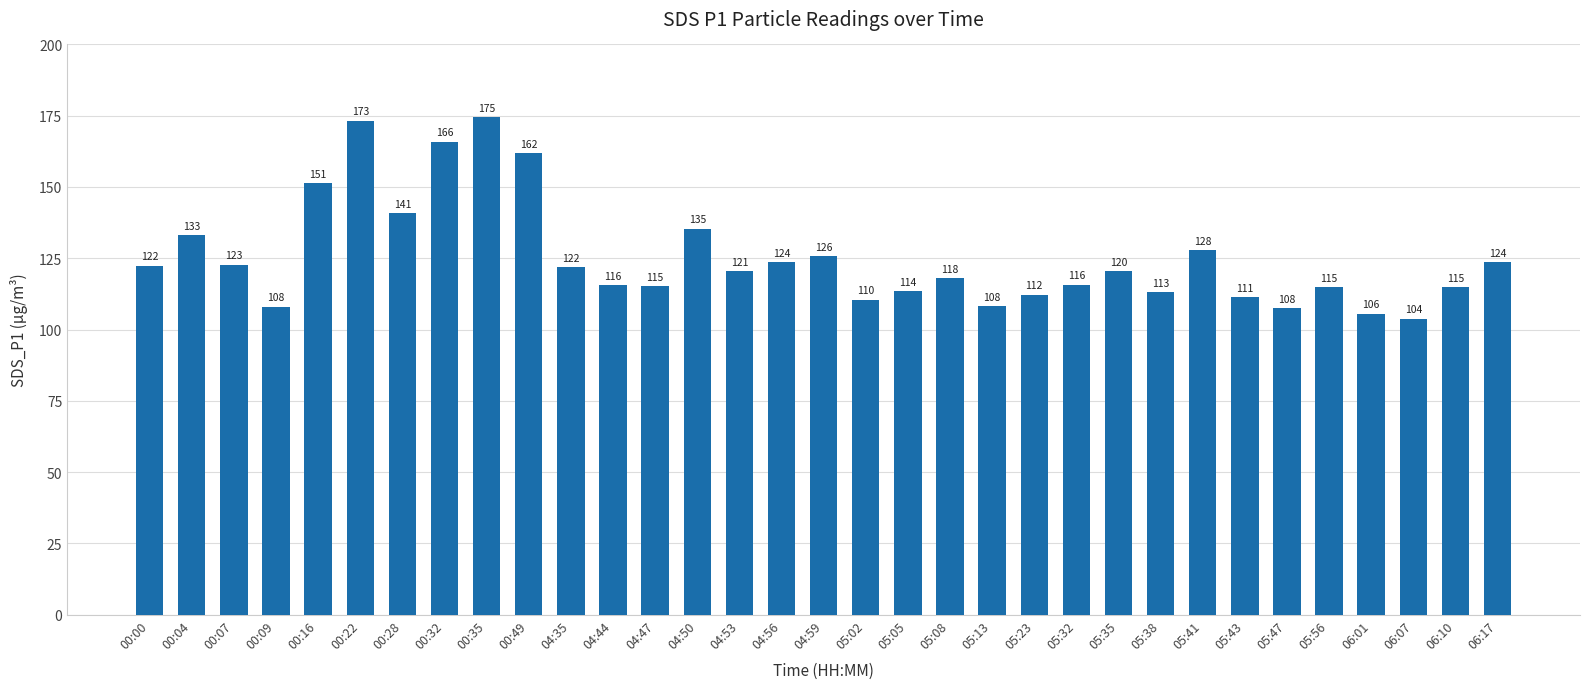

What is the label of the 12th bar from the right?

05:23